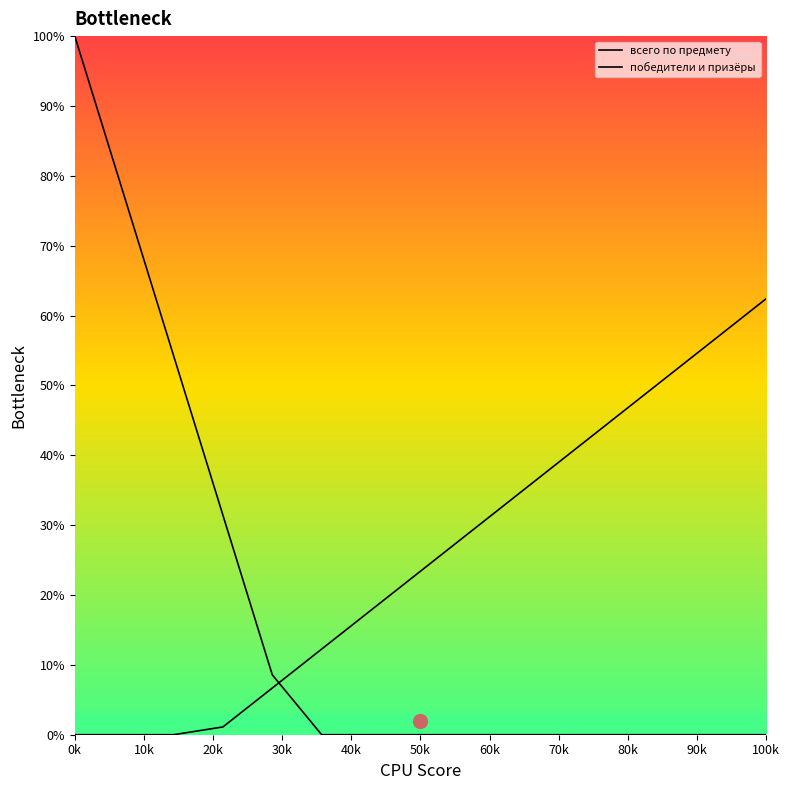

Which series has the largest range (max minus min)?

всего по предмету